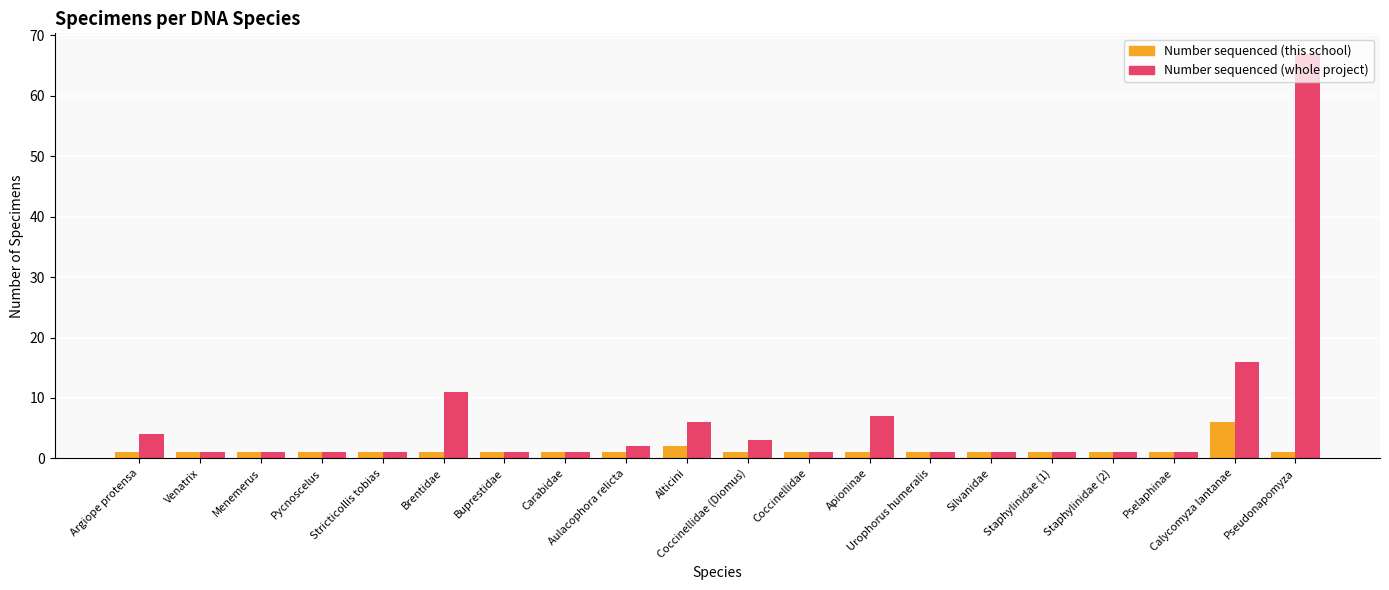

Reading left to right, extract all data points from this chart.

Number sequenced (this school): Argiope protensa=1	Venatrix=1	Menemerus=1	Pycnoscelus=1	Stricticollis tobias=1	Brentidae=1	Buprestidae=1	Carabidae=1	Aulacophora relicta=1	Alticini=2	Coccinellidae (Diomus)=1	Coccinellidae=1	Apioninae=1	Urophorus humeralis=1	Silvanidae=1	Staphylinidae (1)=1	Staphylinidae (2)=1	Pselaphinae=1	Calycomyza lantanae=6	Pseudonapomyza=1
Number sequenced (whole project): Argiope protensa=4	Venatrix=1	Menemerus=1	Pycnoscelus=1	Stricticollis tobias=1	Brentidae=11	Buprestidae=1	Carabidae=1	Aulacophora relicta=2	Alticini=6	Coccinellidae (Diomus)=3	Coccinellidae=1	Apioninae=7	Urophorus humeralis=1	Silvanidae=1	Staphylinidae (1)=1	Staphylinidae (2)=1	Pselaphinae=1	Calycomyza lantanae=16	Pseudonapomyza=67